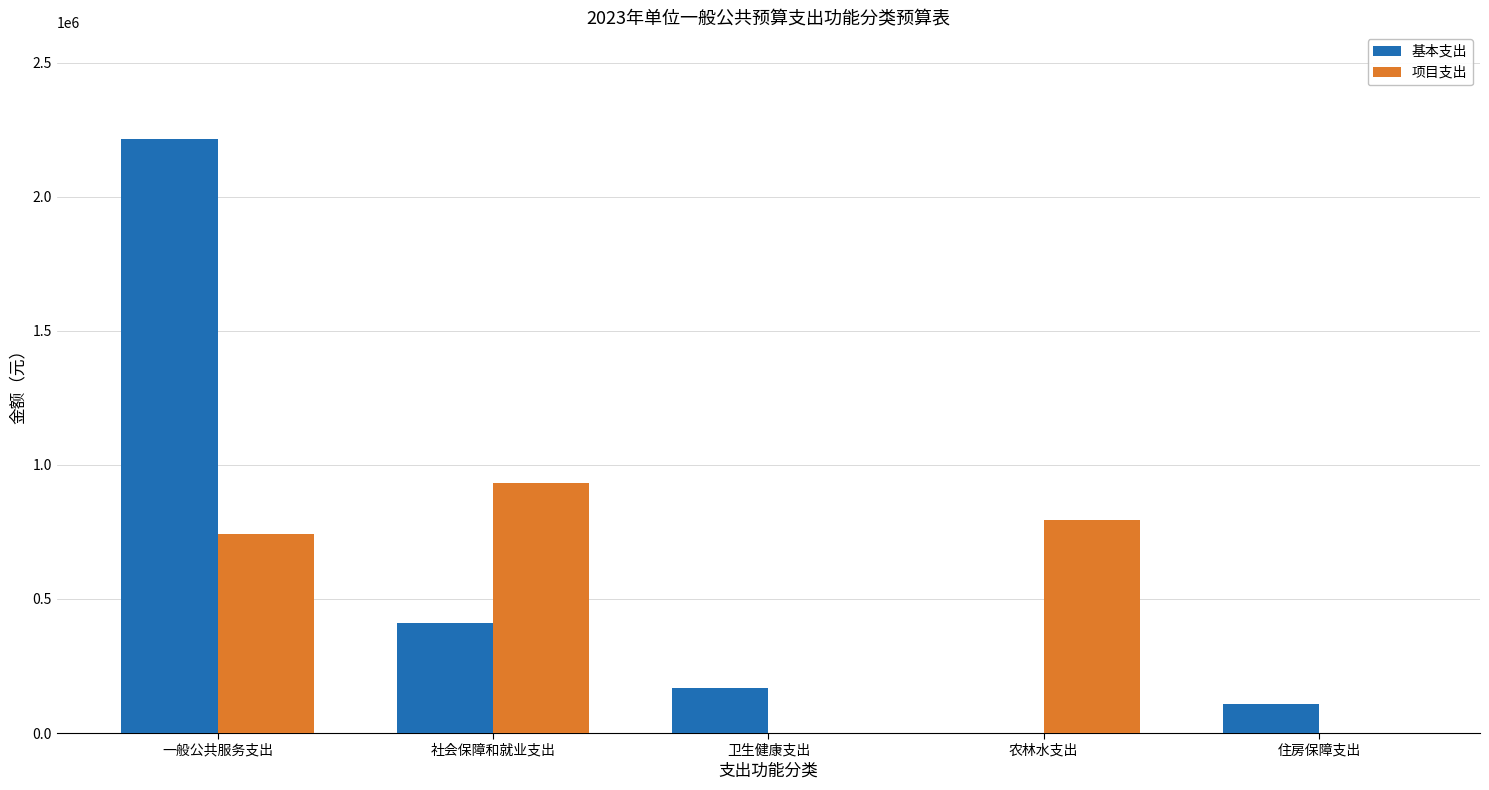

Reading left to right, extract all data points from this chart.

基本支出: 一般公共服务支出=2214400	社会保障和就业支出=409600	卫生健康支出=167900	农林水支出=0	住房保障支出=108600
项目支出: 一般公共服务支出=740800	社会保障和就业支出=933200	卫生健康支出=0	农林水支出=792900	住房保障支出=0